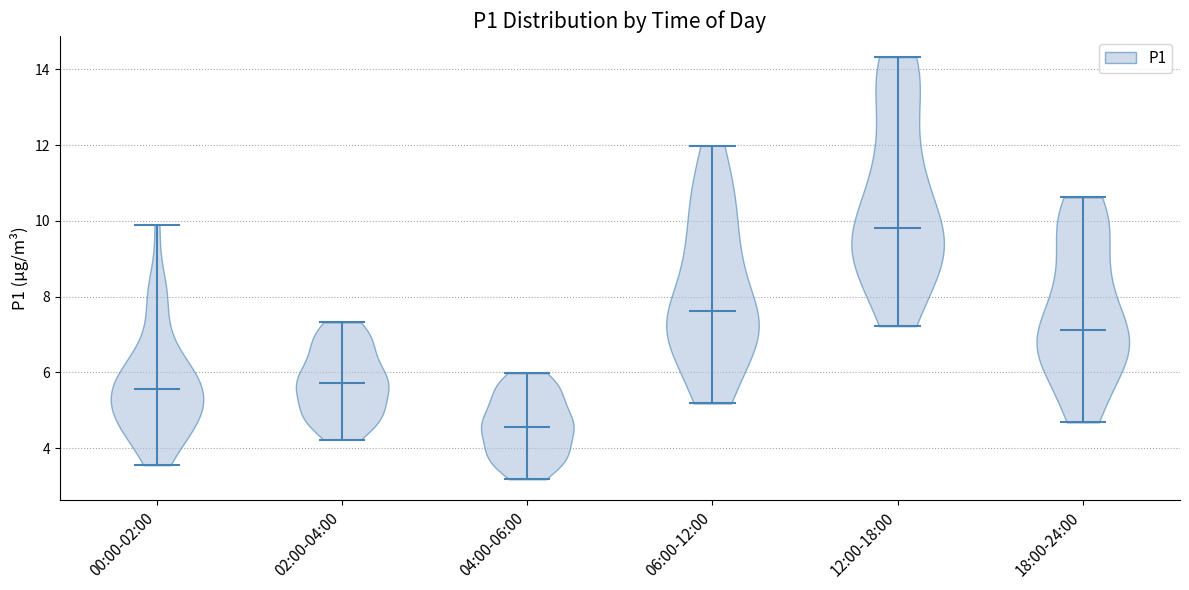

Reading left to right, read every violin against the y-axis: where its median line is, and the lowest and highest points it reaches. The values are not printed on the chart, so give them approximately, as read against the axis.

00:00-02:00: median line 5.6, lowest point 3.6, highest point 10.0
02:00-04:00: median line 5.8, lowest point 4.2, highest point 7.4
04:00-06:00: median line 4.6, lowest point 3.2, highest point 6.0
06:00-12:00: median line 7.6, lowest point 5.2, highest point 12.0
12:00-18:00: median line 9.8, lowest point 7.2, highest point 14.4
18:00-24:00: median line 7.2, lowest point 4.6, highest point 10.6